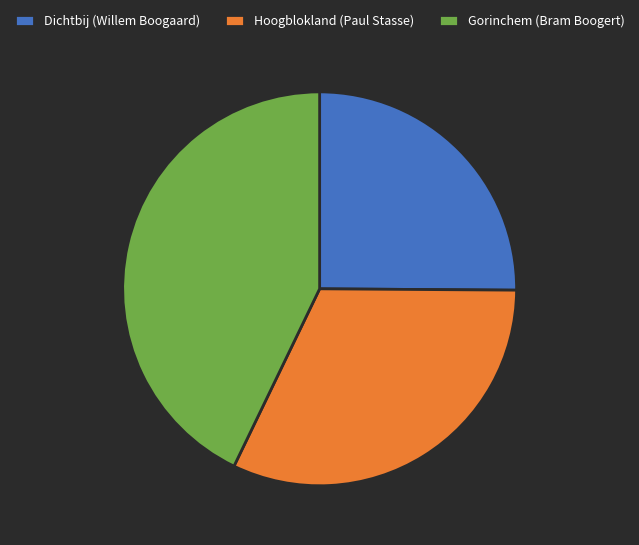

True or false: Gorinchem (Bram Boogert) accounts for 30% of the total.

False